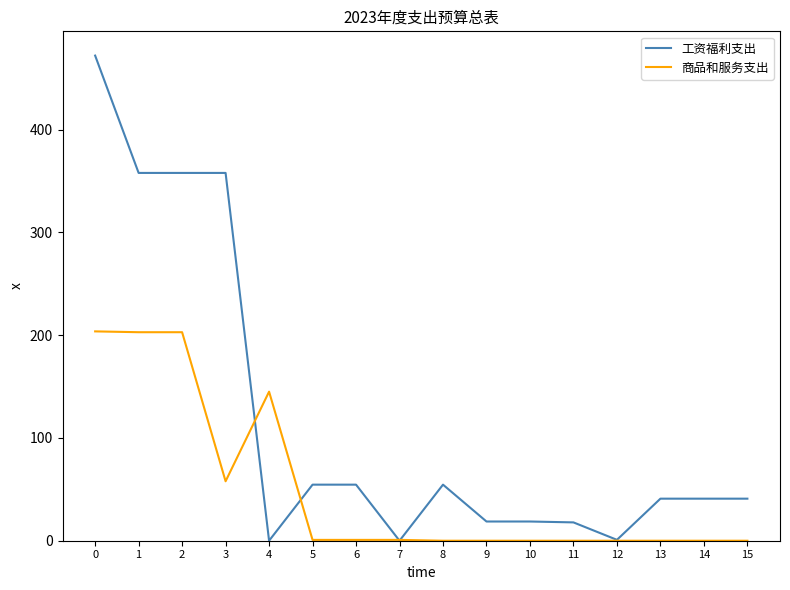

How many values in the 工资福利支出 series exceed 40?

10